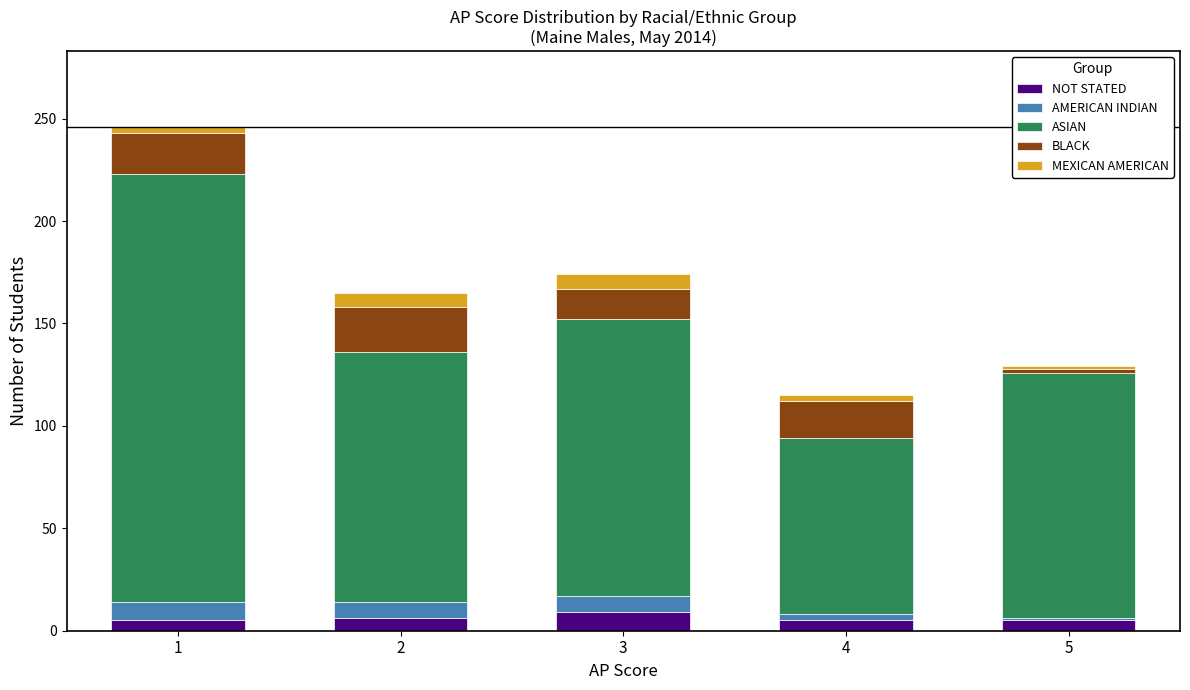

What is the highest value of the NOT STATED series?

9